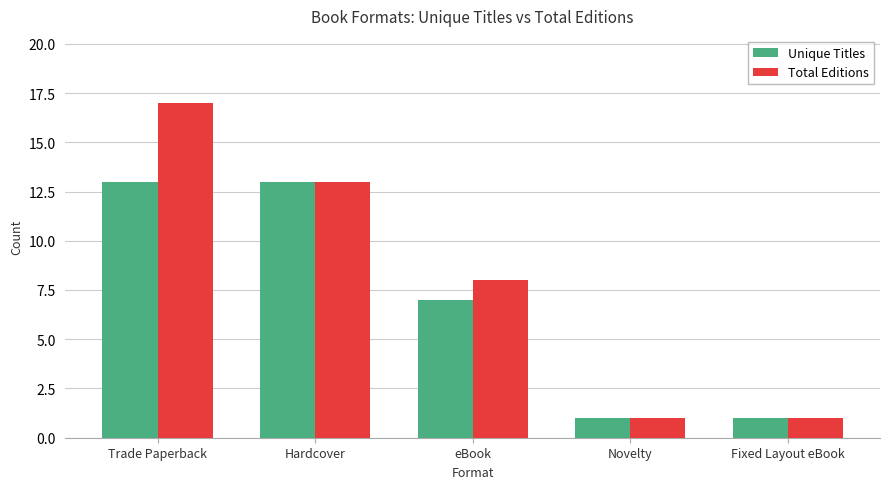

The value of Total Editions at Trade Paperback is 17. True or false?

True